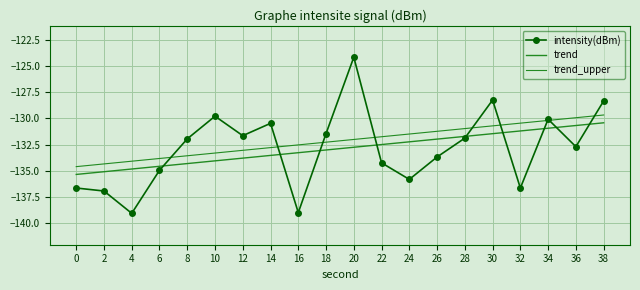

At which category is the sum across all series the highest?

38